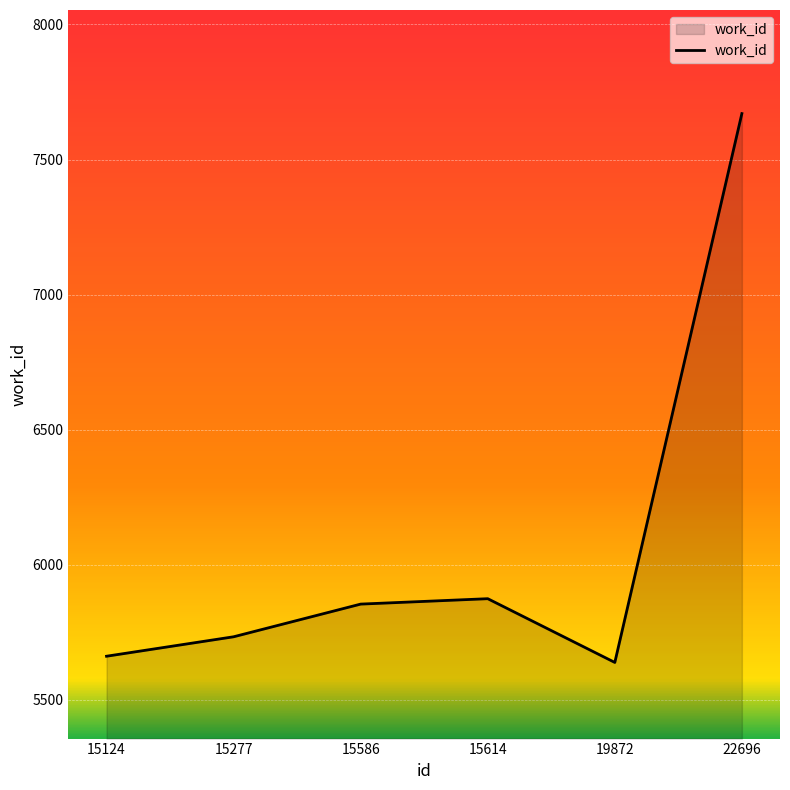

What is the change in value from 15614 to 22696?

+1796